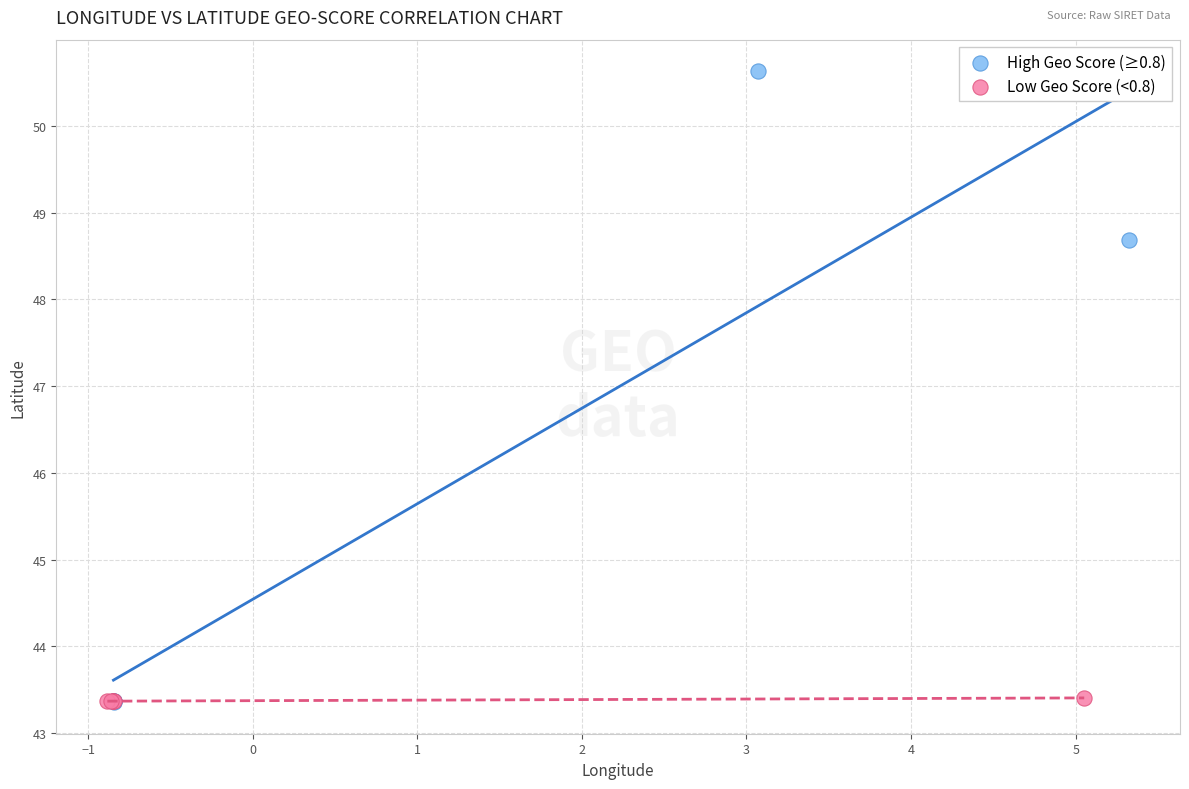

Which series has the widest spread of Y values?

High Geo Score (≥0.8)